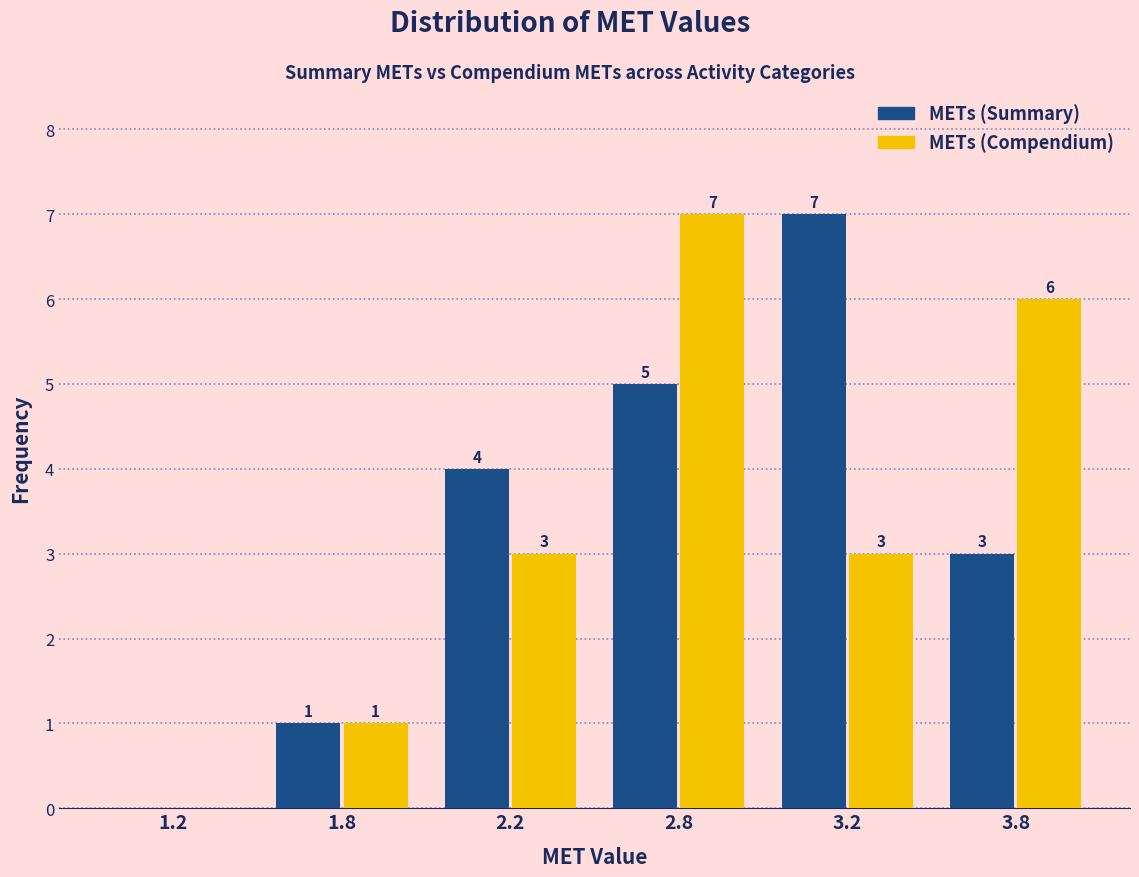

Reading right to left, extract all data points from this chart.

METs (Summary): 3.8=3	3.2=7	2.8=5	2.2=4	1.8=1	1.2=0
METs (Compendium): 3.8=6	3.2=3	2.8=7	2.2=3	1.8=1	1.2=0